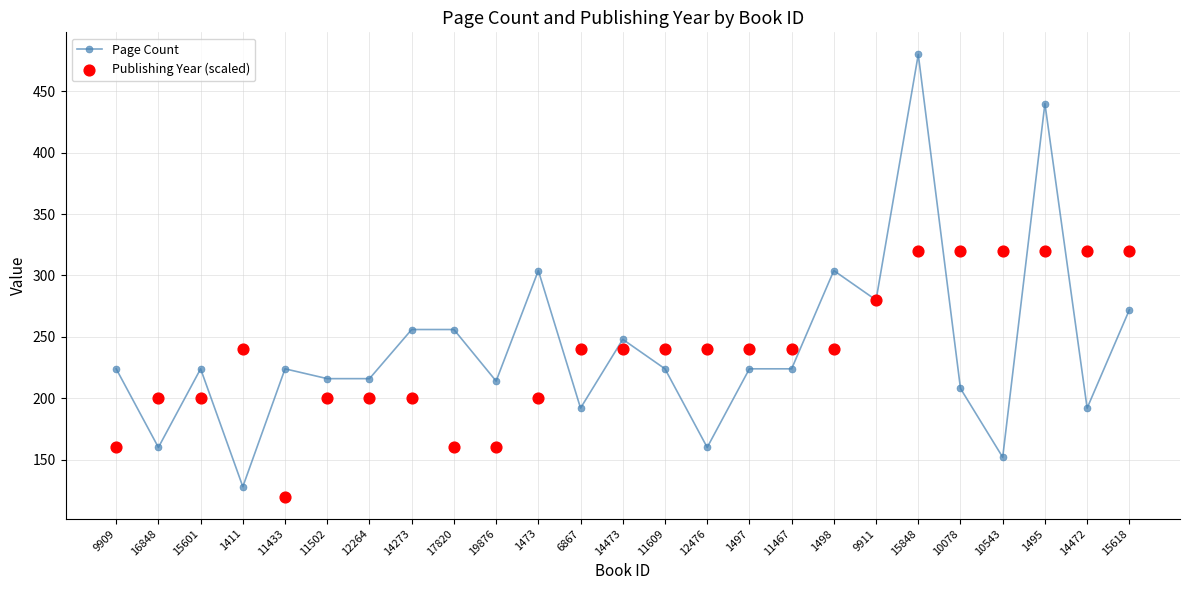

At how many categories does at least one series exceed 407?

2